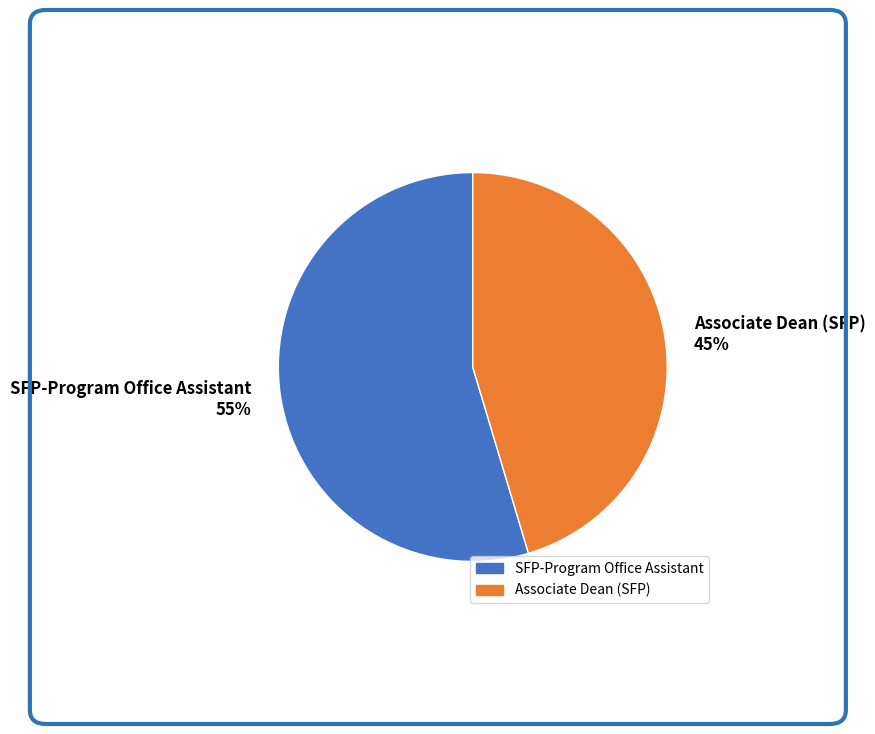

True or false: SFP-Program Office Assistant accounts for 55% of the total.

True